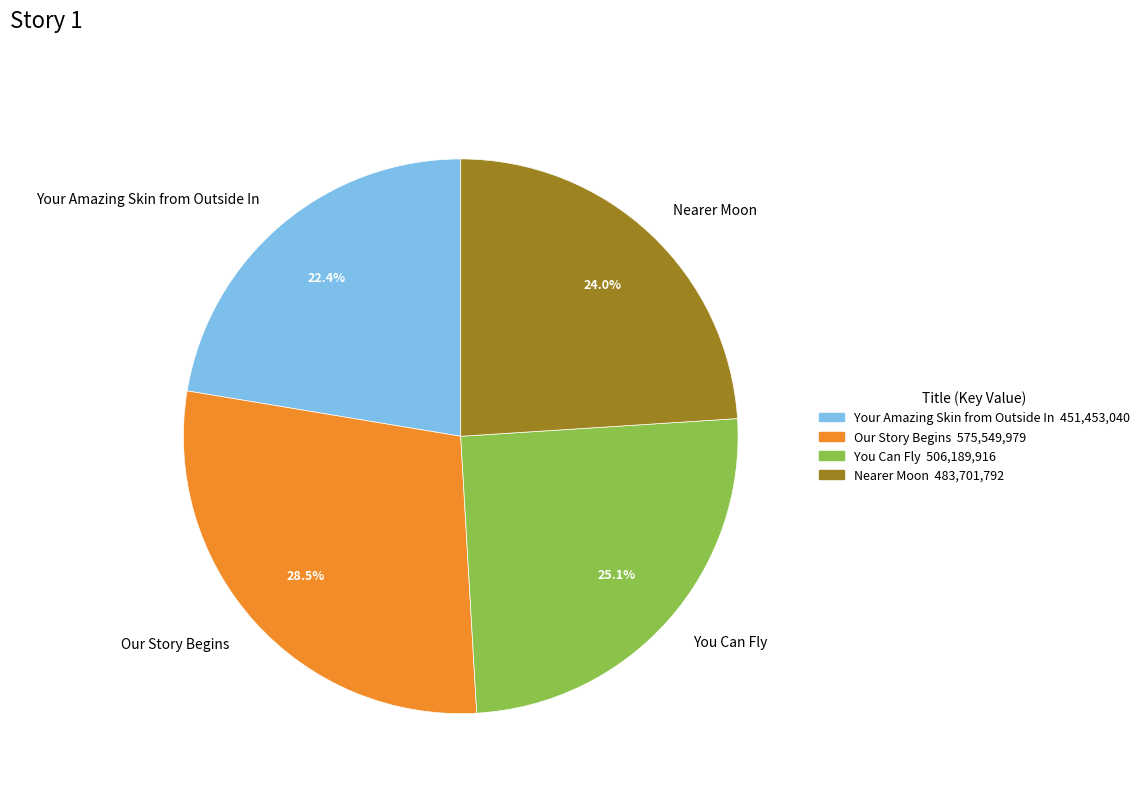

To the nearest percent, what is the combined percentage of Our Story Begins and Your Amazing Skin from Outside In?

51%